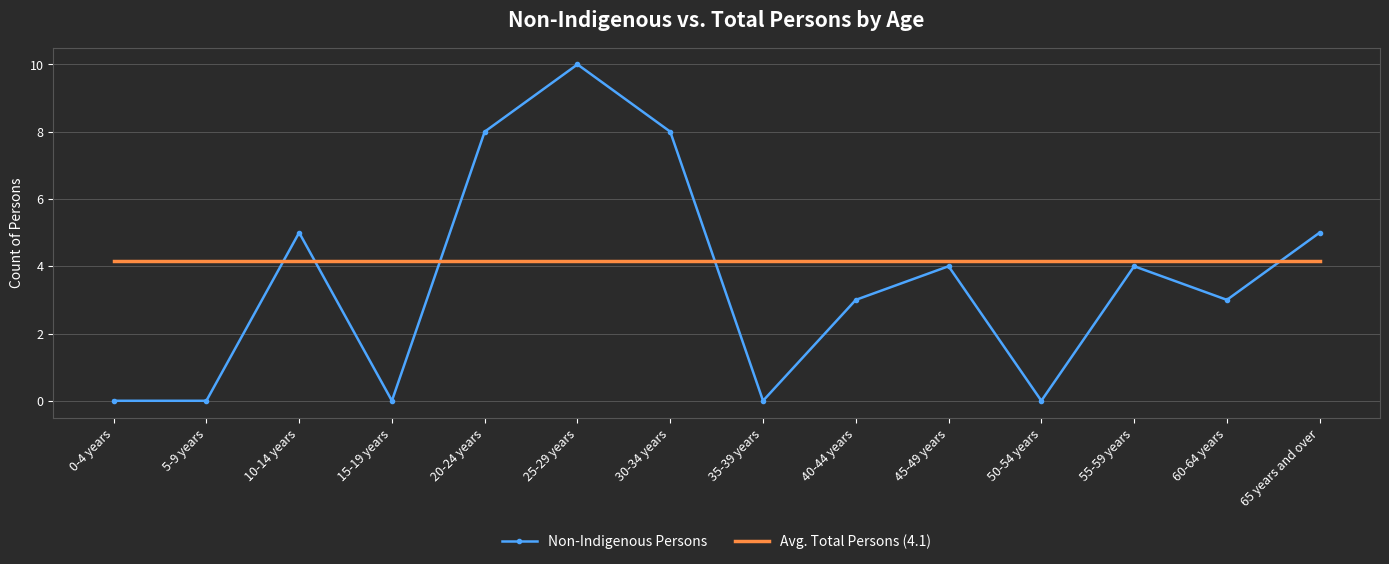

After their last crossing, which series has the higher values: Avg. Total Persons (4.1) or Non-Indigenous Persons?

Non-Indigenous Persons